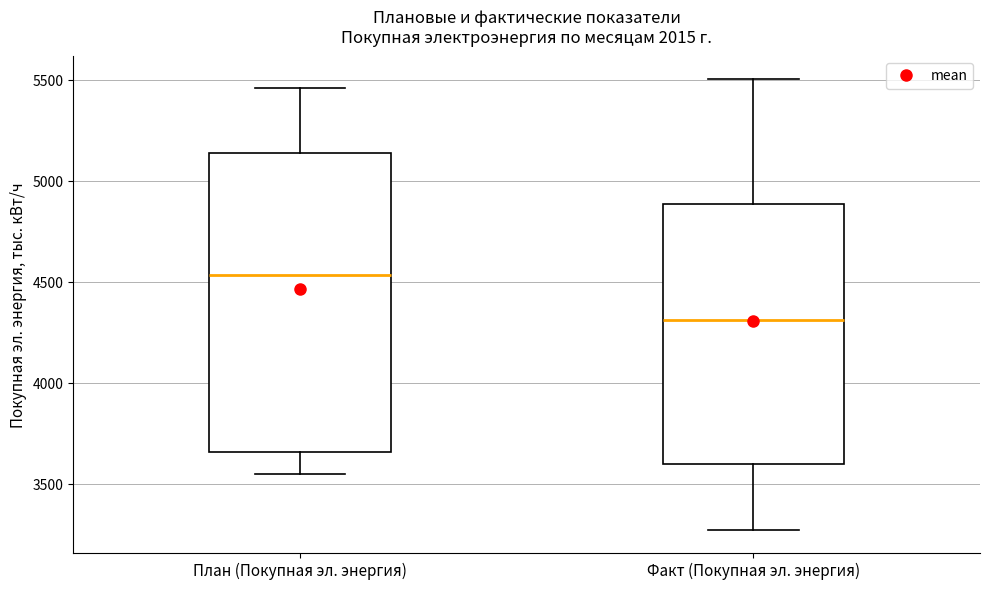

Where does the lower whisker of the box for План (Покупная эл. энергия) end on the y-axis? The values are not printed on the chart, so give them approximately, as read against the axis.

3550